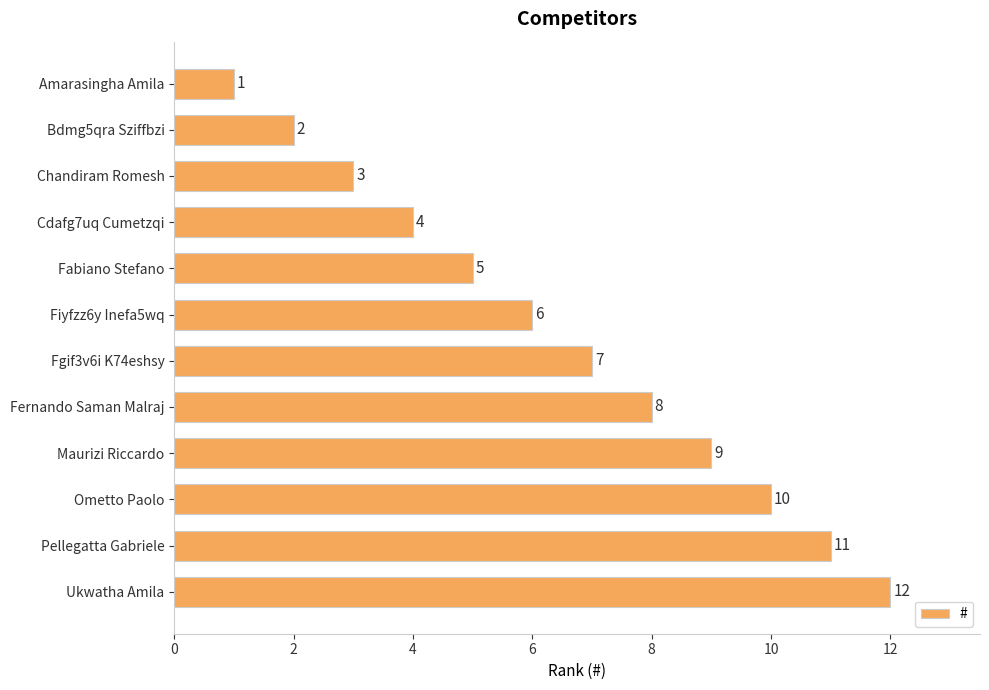

List the labels in order of value, largest first.

Ukwatha Amila, Pellegatta Gabriele, Ometto Paolo, Maurizi Riccardo, Fernando Saman Malraj, Fgif3v6i K74eshsy, Fiyfzz6y Inefa5wq, Fabiano Stefano, Cdafg7uq Cumetzqi, Chandiram Romesh, Bdmg5qra Sziffbzi, Amarasingha Amila